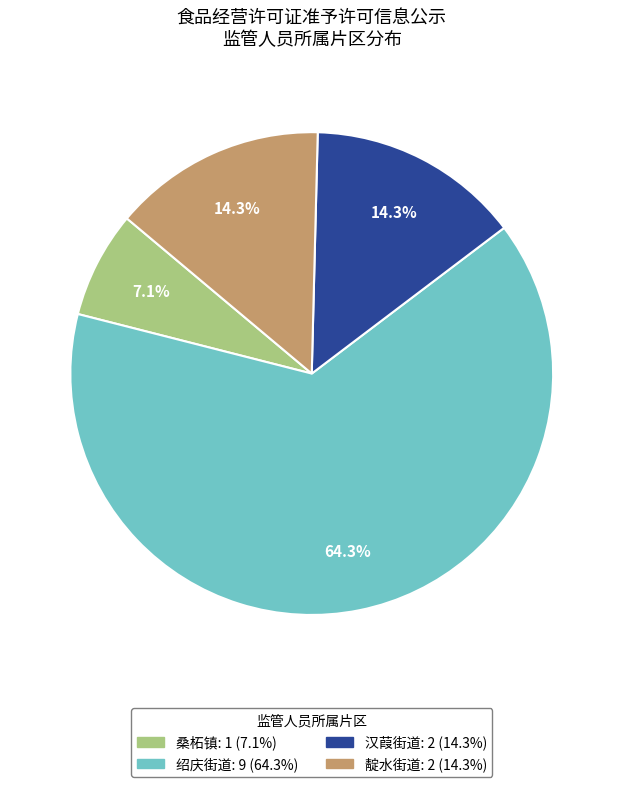

Is there a majority slice in this chart?

Yes